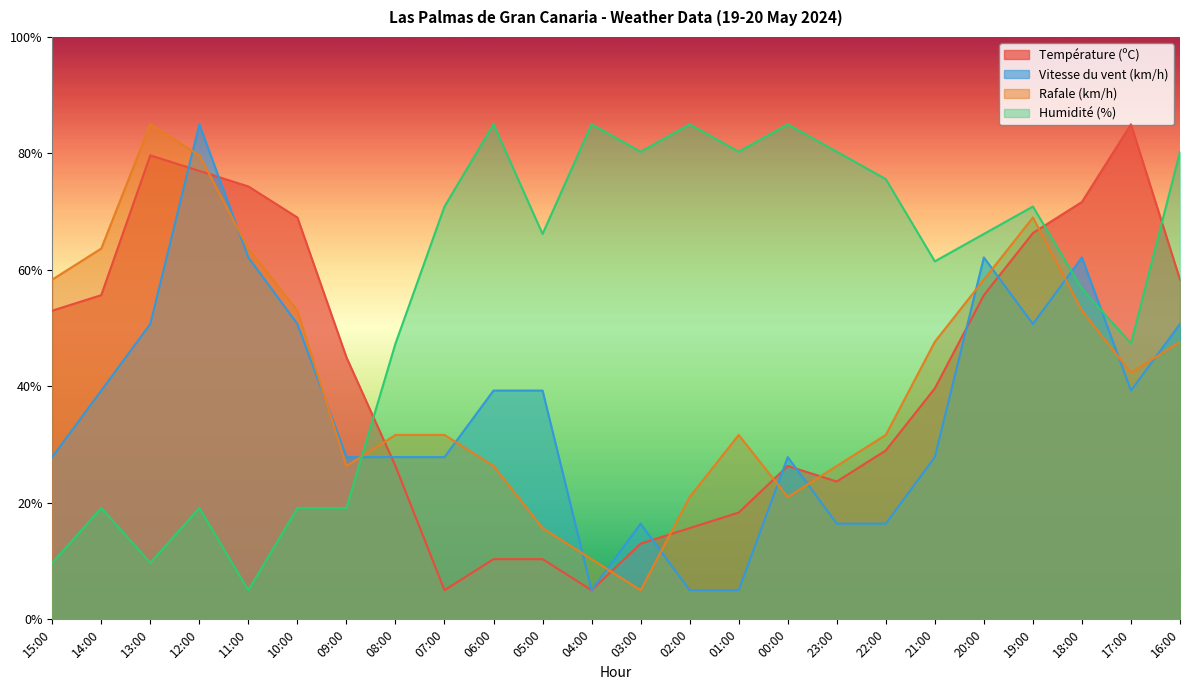

Where do Rafale (km/h) and Humidité (%) first cross each other?

09:00 and 08:00